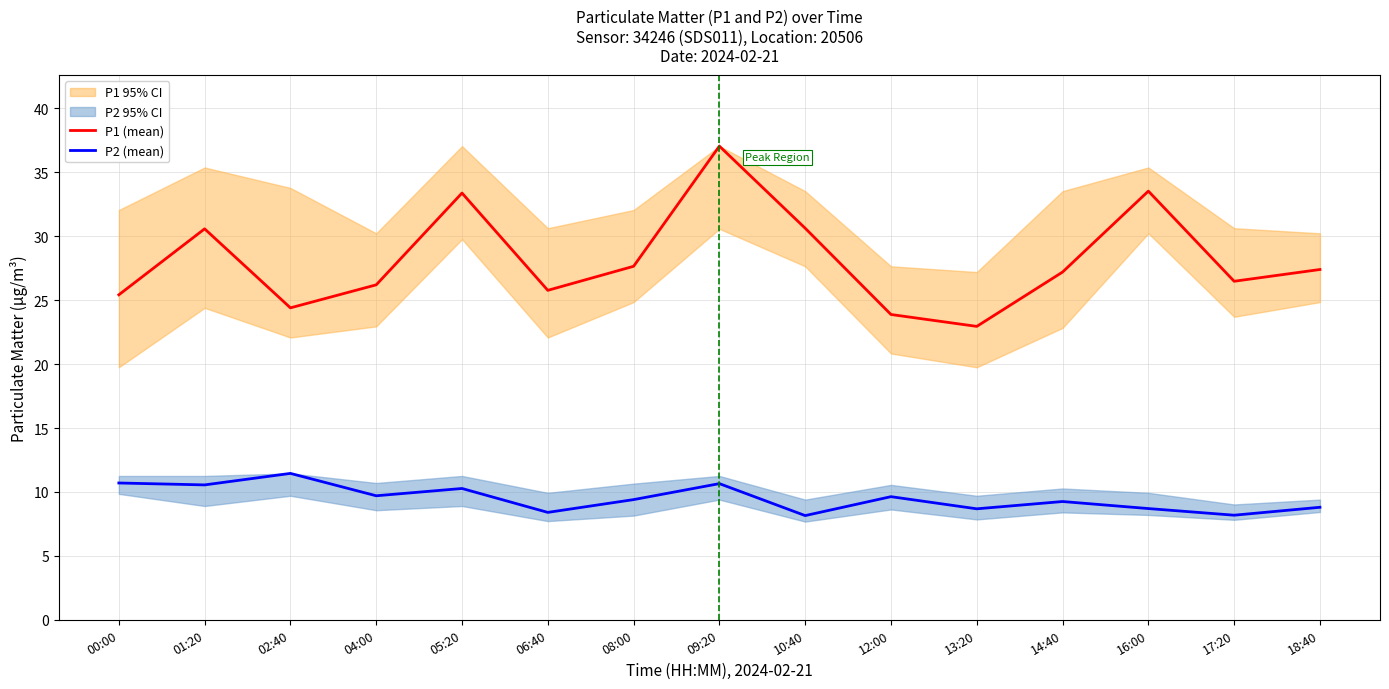

What is the lowest value of the P2 (mean) series?

8.2